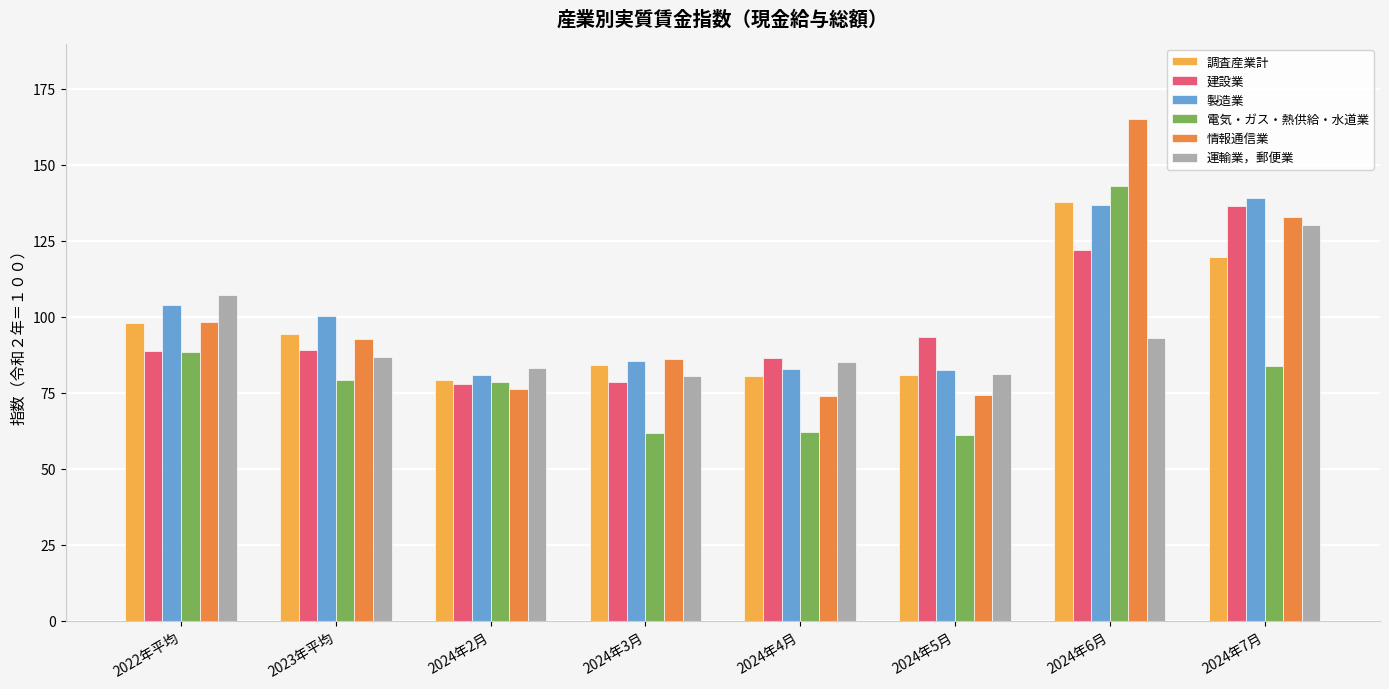

What is the minimum value shown in the chart?

61.0